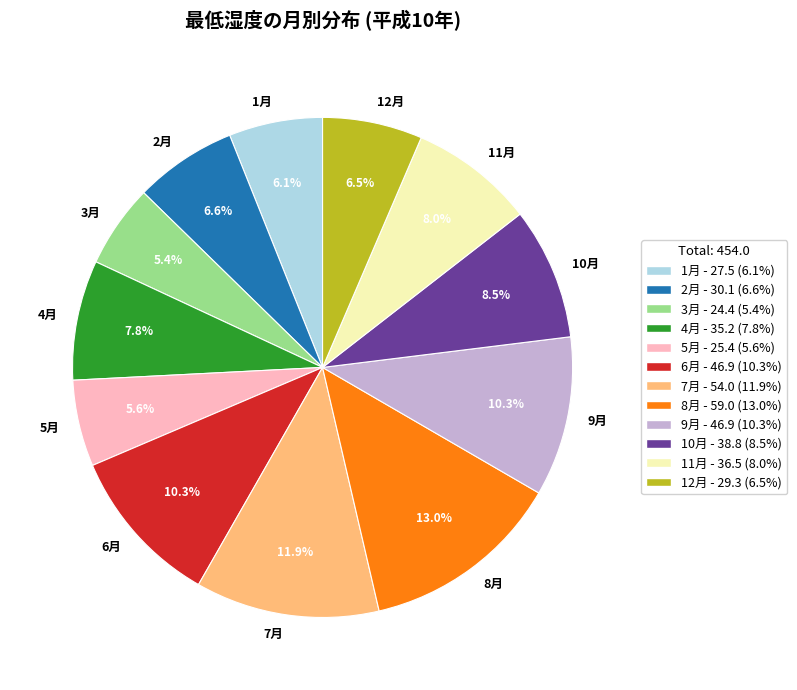

To the nearest percent, what is the average slice percentage?

8%